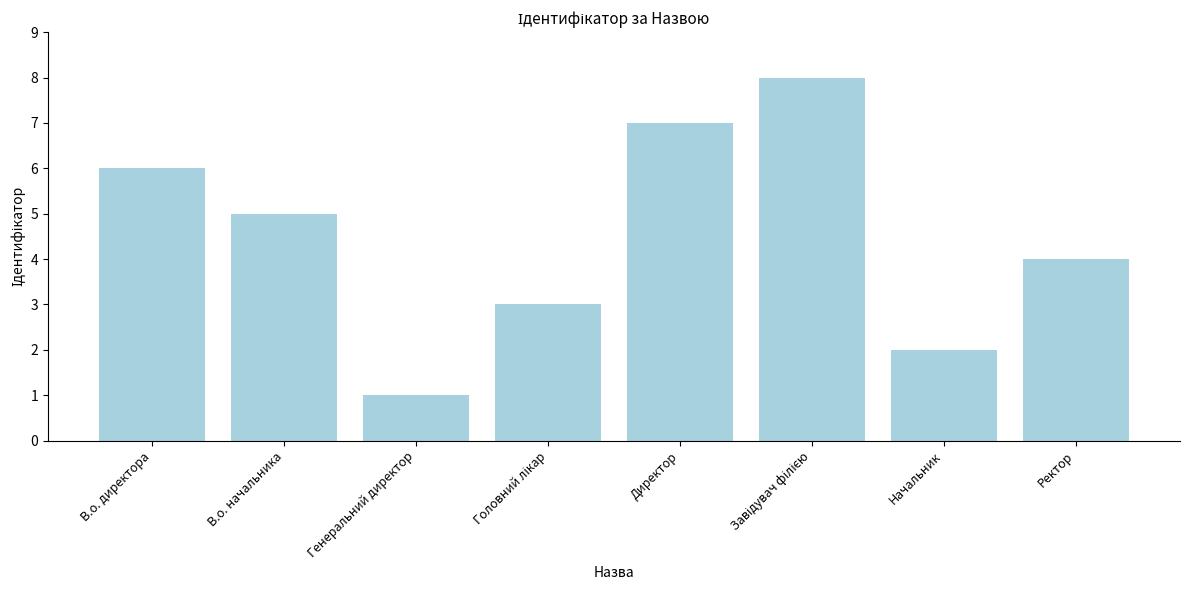

What is the ratio of the value at В.о. начальника to the value at Генеральний директор?

5.0